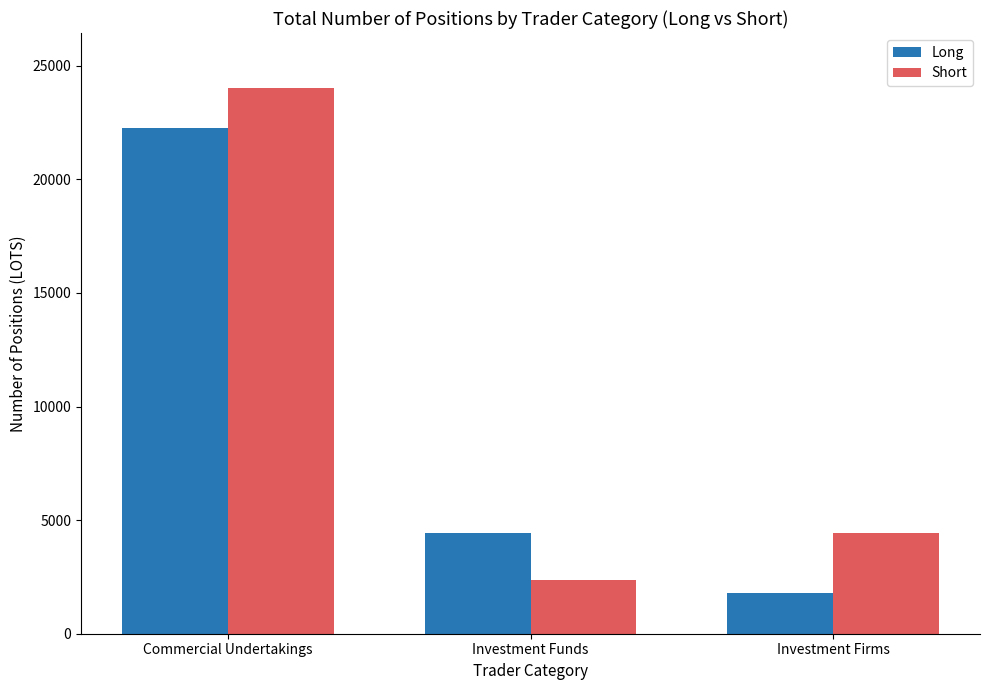

Reading left to right, list all the values displayed in this chart.

Long: Commercial Undertakings=22242.1	Investment Funds=4453.3	Investment Firms=1804.0
Short: Commercial Undertakings=24035.9	Investment Funds=2348.0	Investment Firms=4445.0